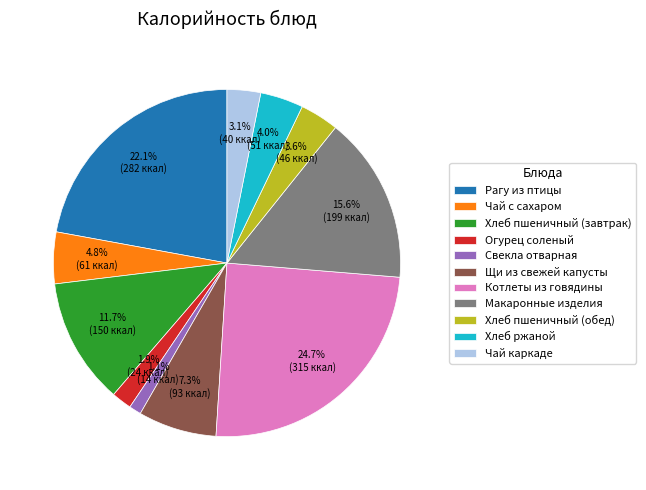

To the nearest percent, what is the difference between the Свекла отварная and Хлеб пшеничный (завтрак) slice percentages?

11%